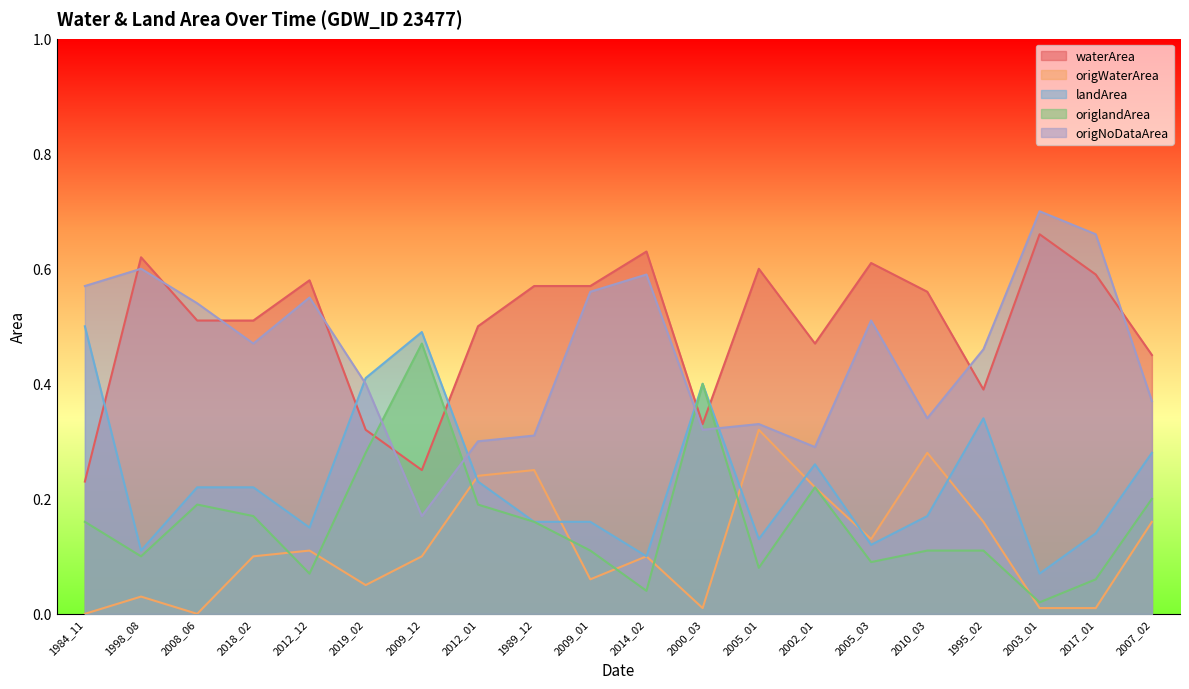

What is the sum of the origWaterArea values at 2007_02 and 2014_02?

0.3